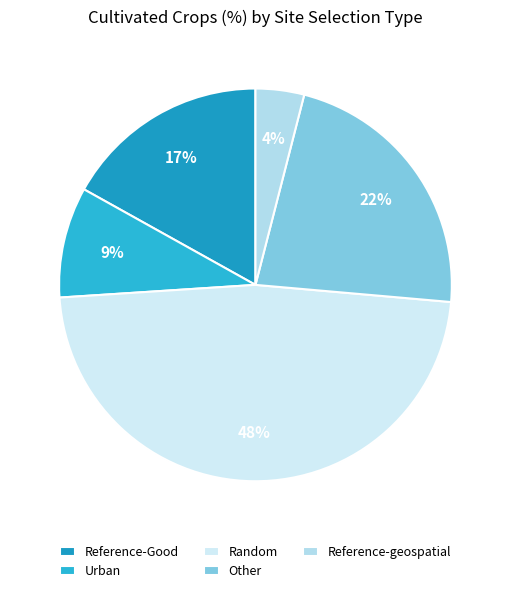

Rank the categories by value from lowest to highest.

Reference-geospatial, Urban, Reference-Good, Other, Random